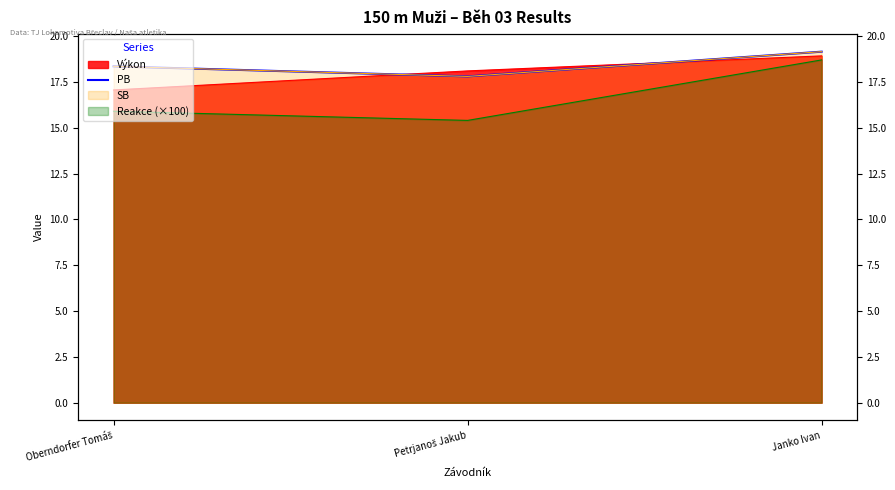

The chart shows a value of 19.1 at Janko Ivan. True or false?

True